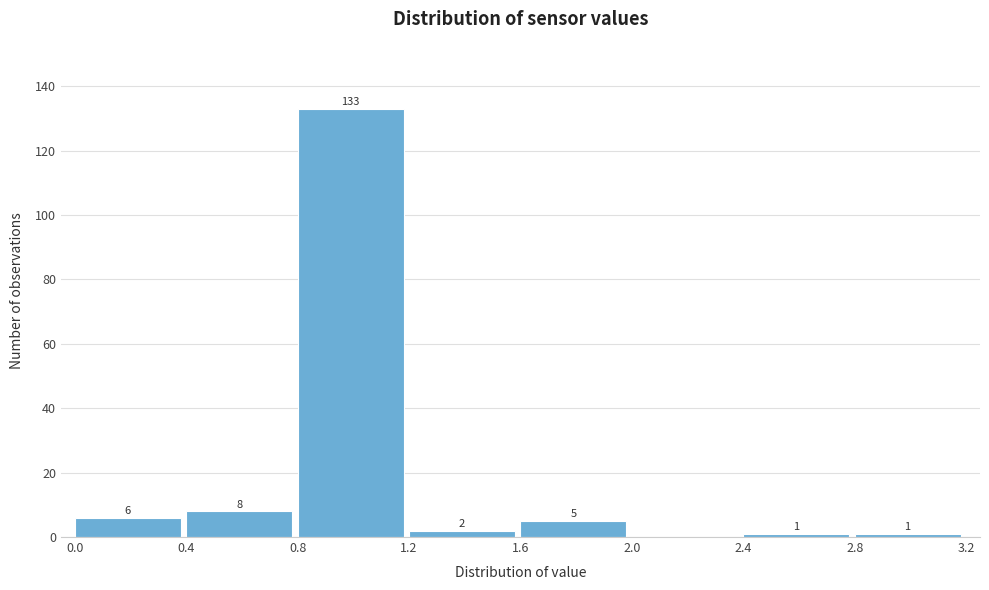

Over which range of the x-axis is the bar tallest?

0.8 to 1.2